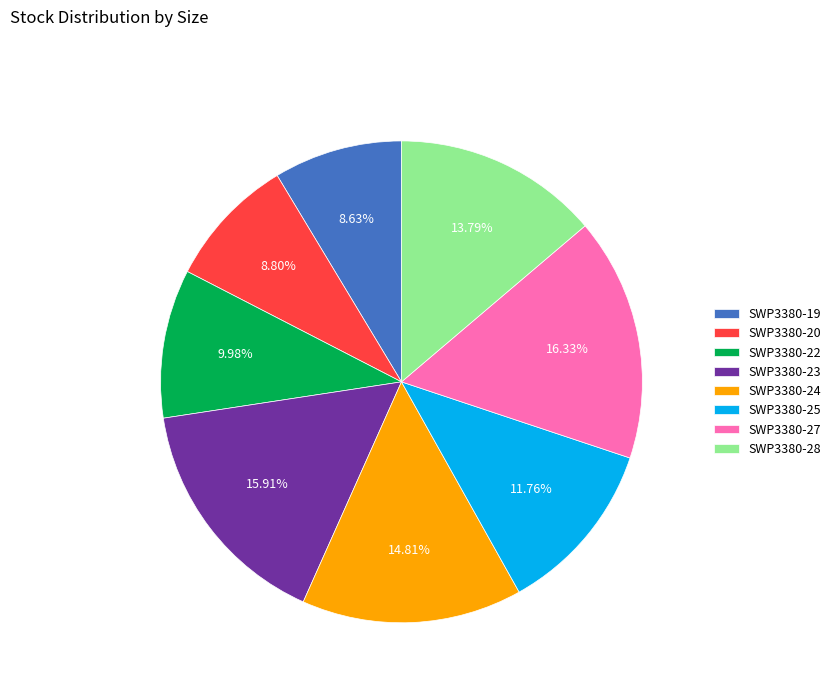

Does SWP3380-20 represent more than half of the total?

No